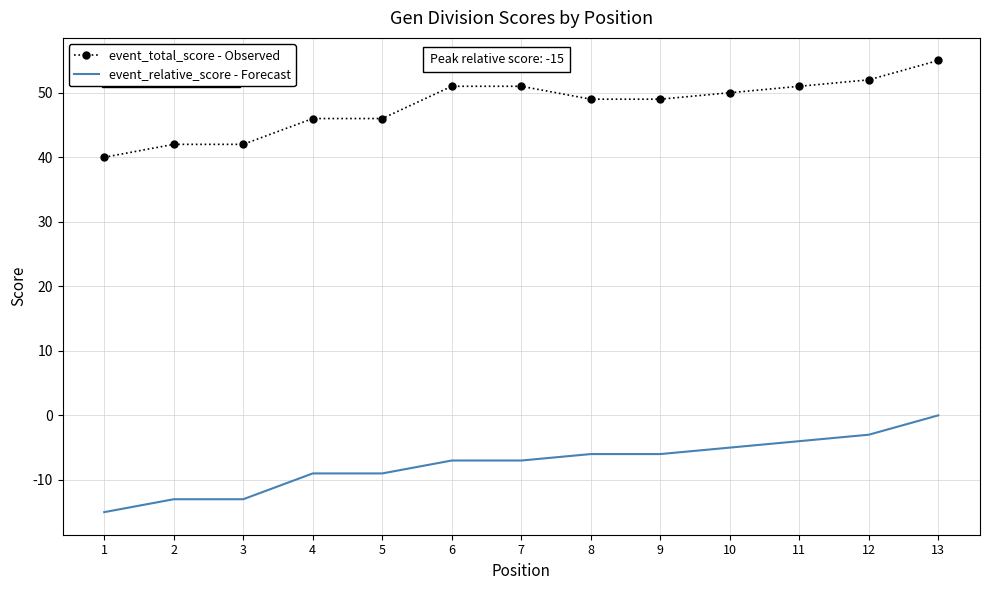

What is the spread (max minus min) of values at 11?

55